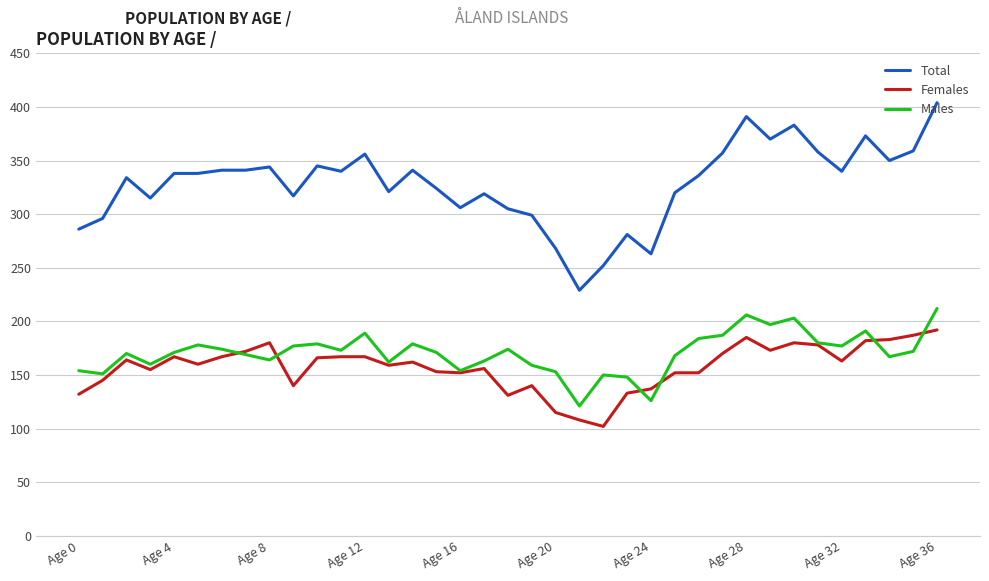

What is the smallest value displayed?

102